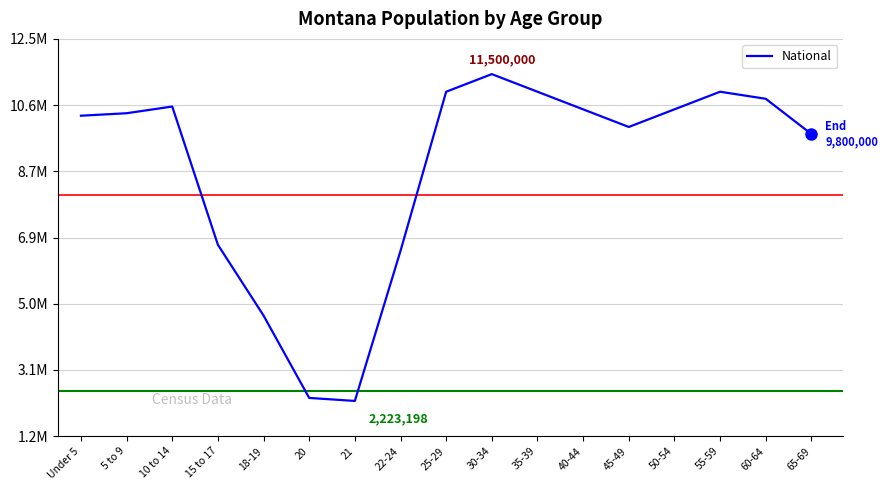

Is it true that the value at Under 5 is 10319427?

True